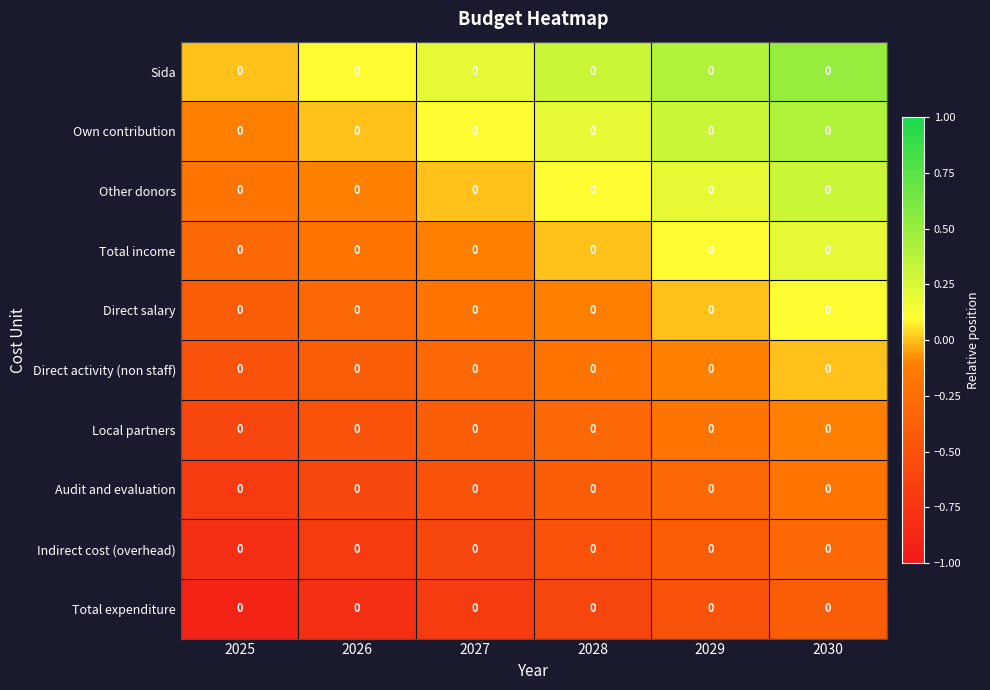

What is the smallest value displayed?

-0.9